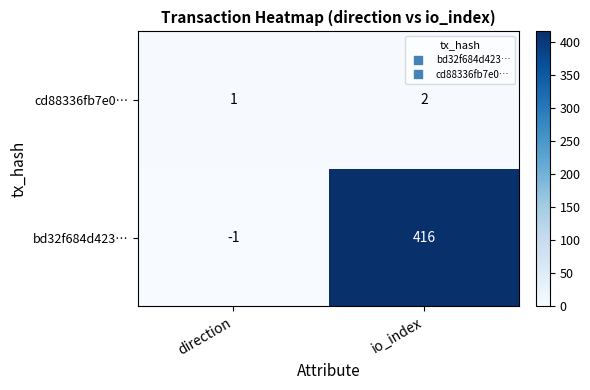

What is the average value of the bd32f684d423… series?

208